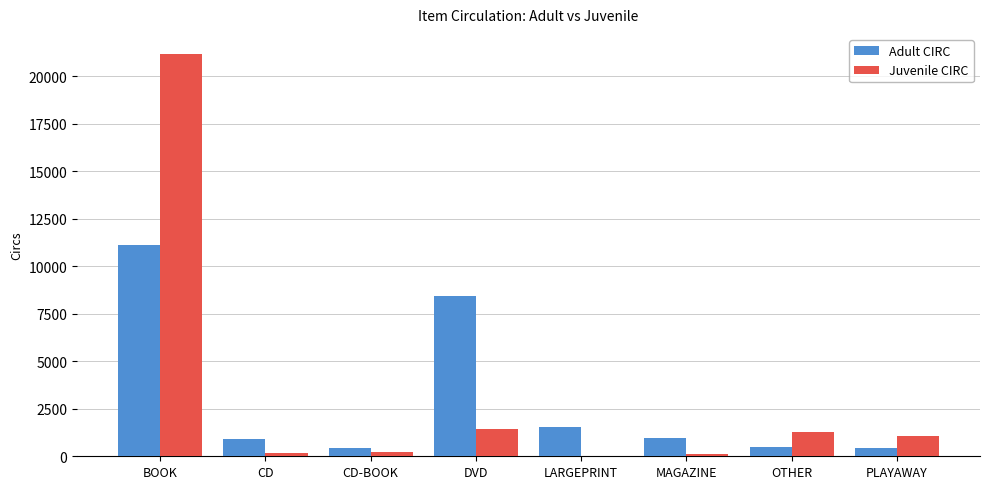

How many distinct data groups are displayed?

2